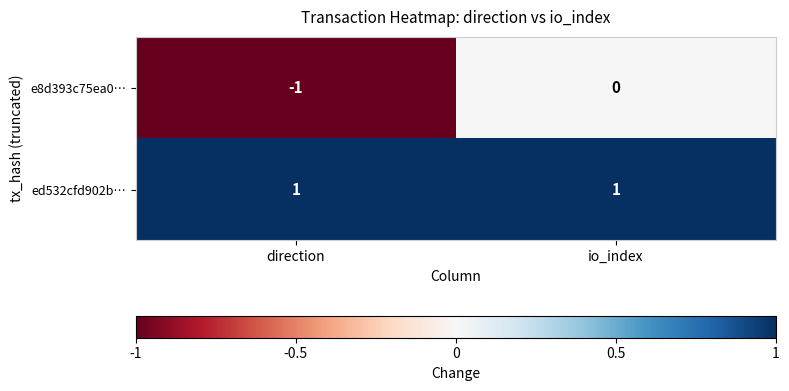

List the series in order of their peak value, lowest first.

e8d393c75ea0…, ed532cfd902b…